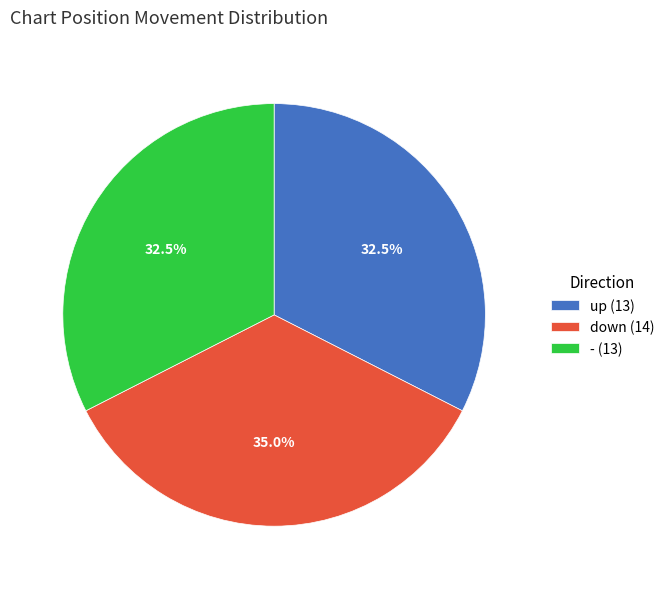

Combined, do - (13) and up (13) account for over 50%?

Yes